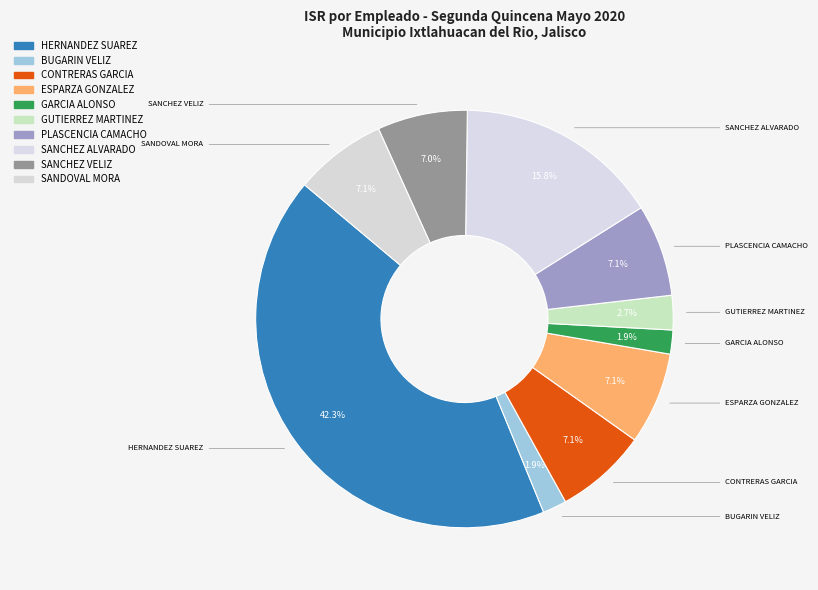

To the nearest percent, what is the average slice percentage?

10%